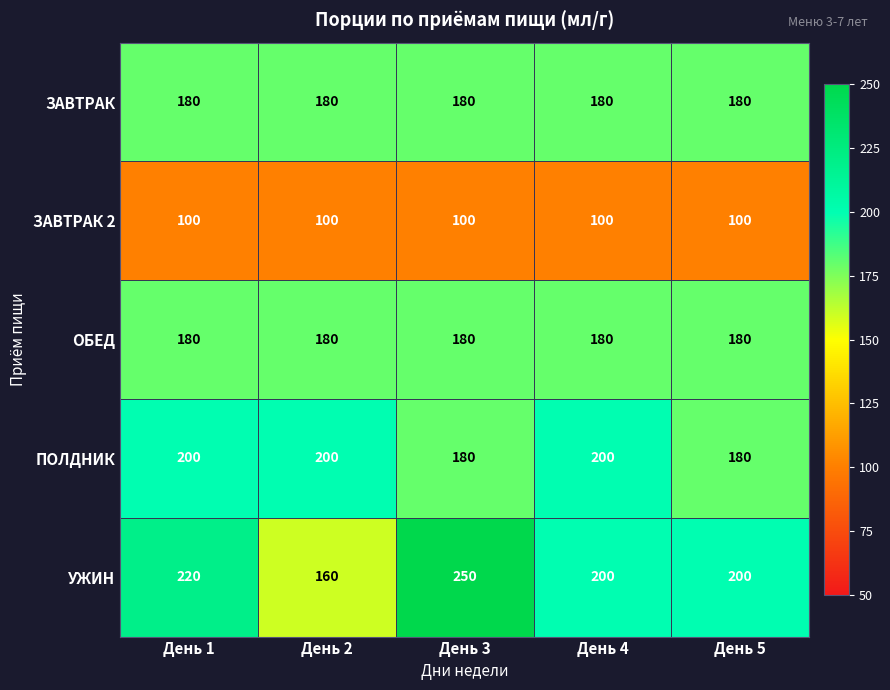

What value does the ЗАВТРАК series have at День 3?

180